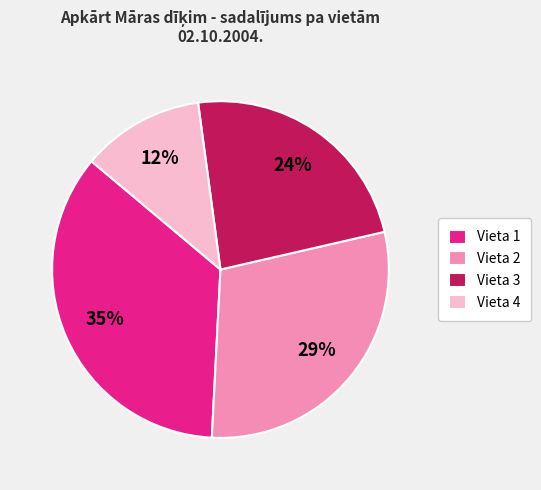

To the nearest percent, what is the combined percentage of Vieta 3 and Vieta 2?

53%